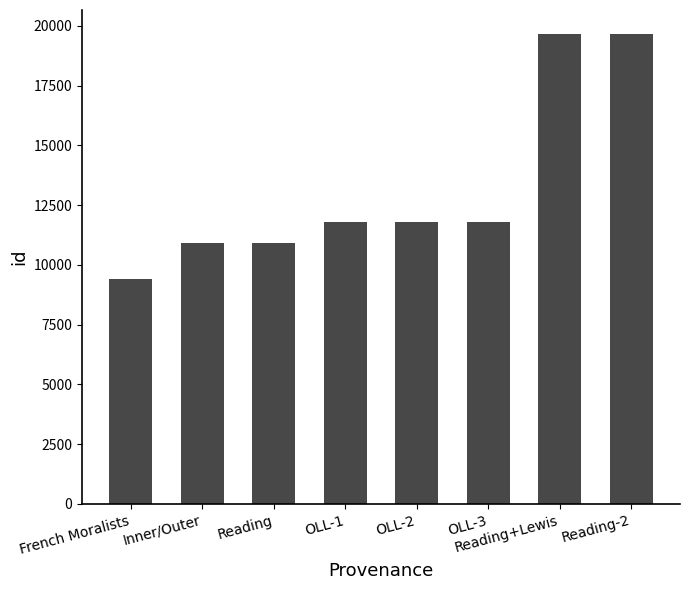

What is the greatest value displayed?

19678